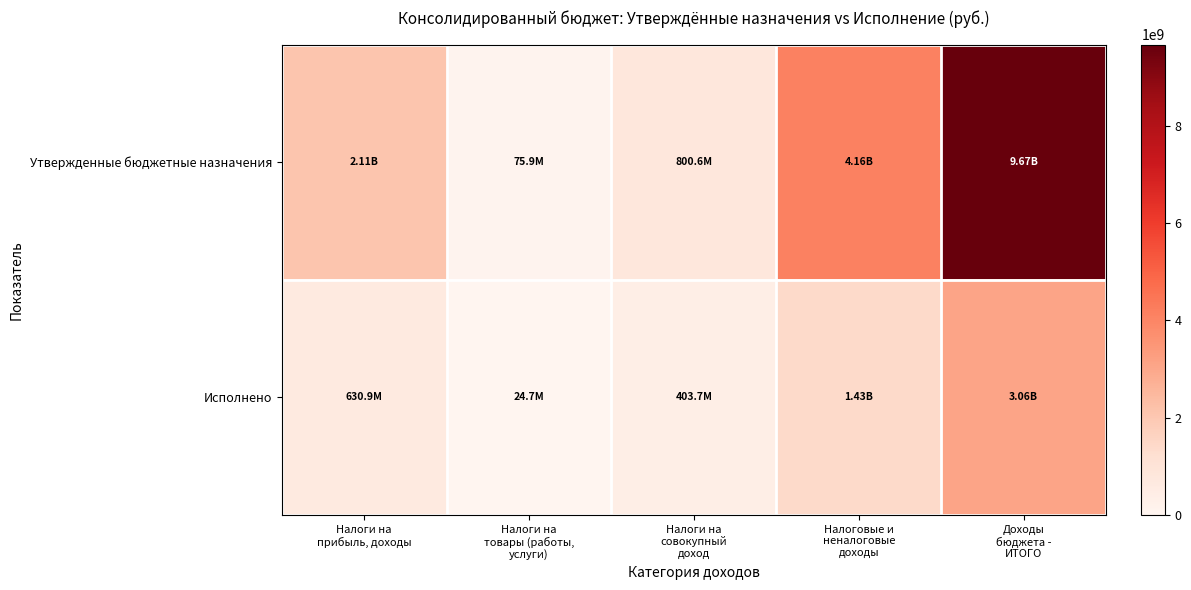

Which series has the widest spread of values?

Утвержденные бюджетные назначения